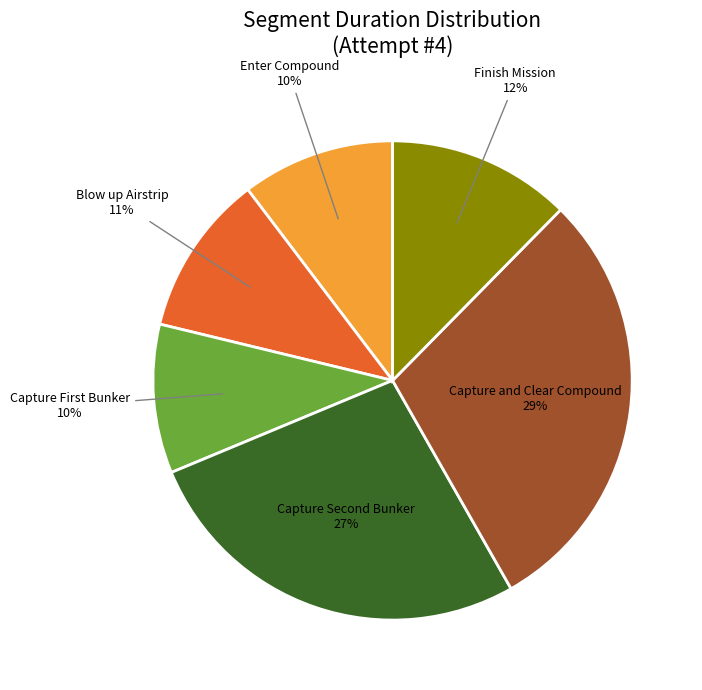

To the nearest percent, what is the average slice percentage?

17%